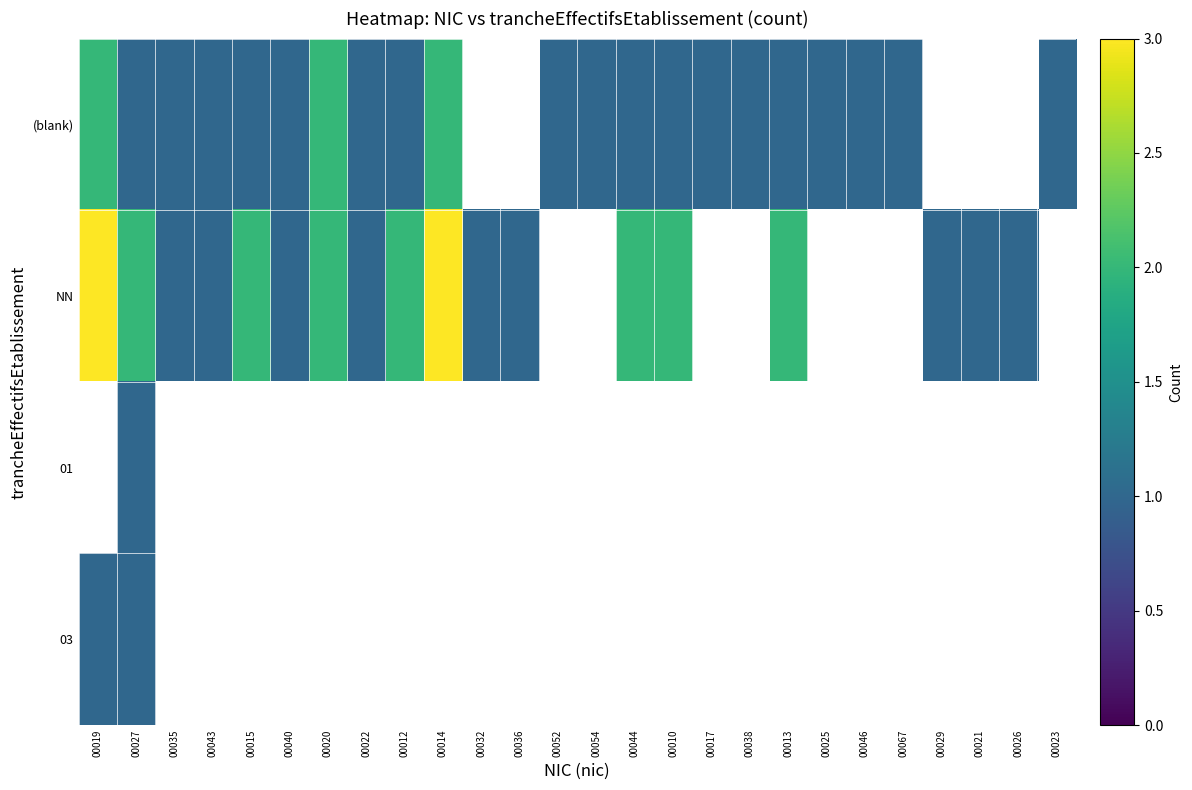

Which category has the lowest value in the 01 series?

00019